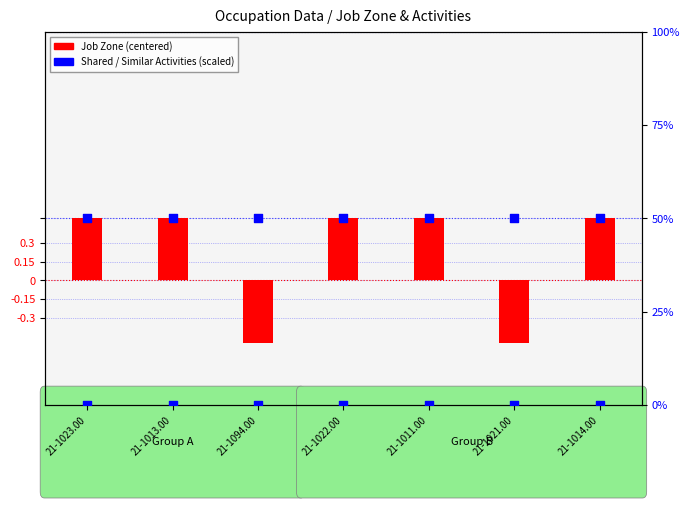

Is the value of Shared Activities (scaled) at 21-1094.00 greater than the value of Similar Activities (scaled) at 21-1014.00?

Yes